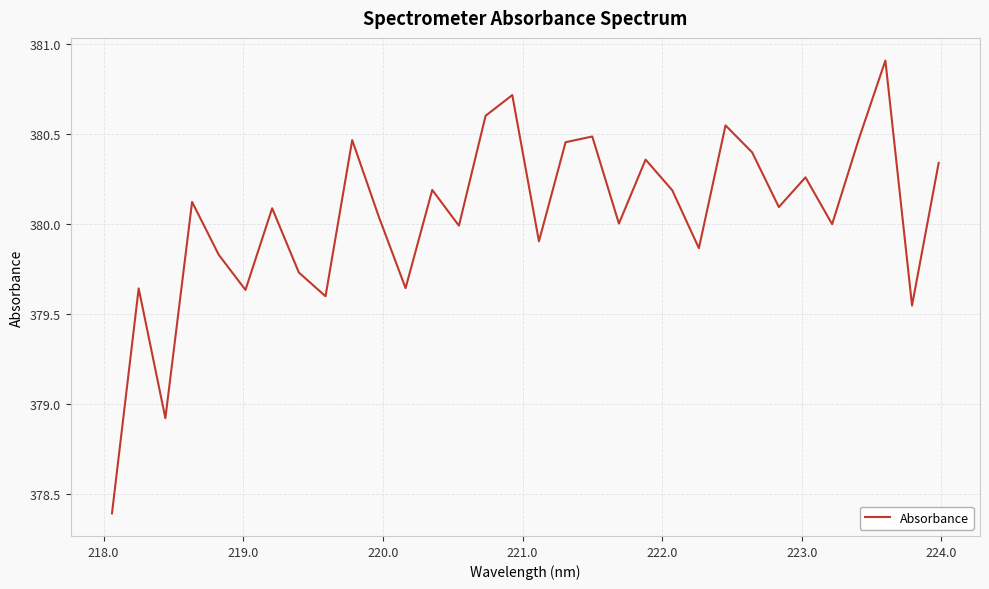

True or false: the data has more than 1 interior local peaks.

True